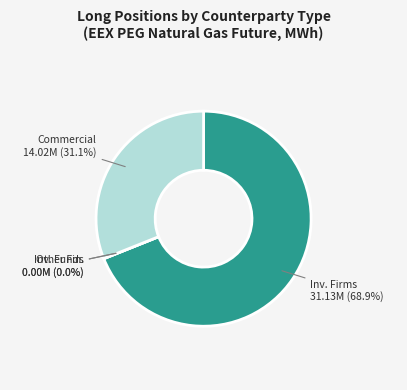

How much of the chart is everything except Other Financial Institutions (Long)?

100.0%